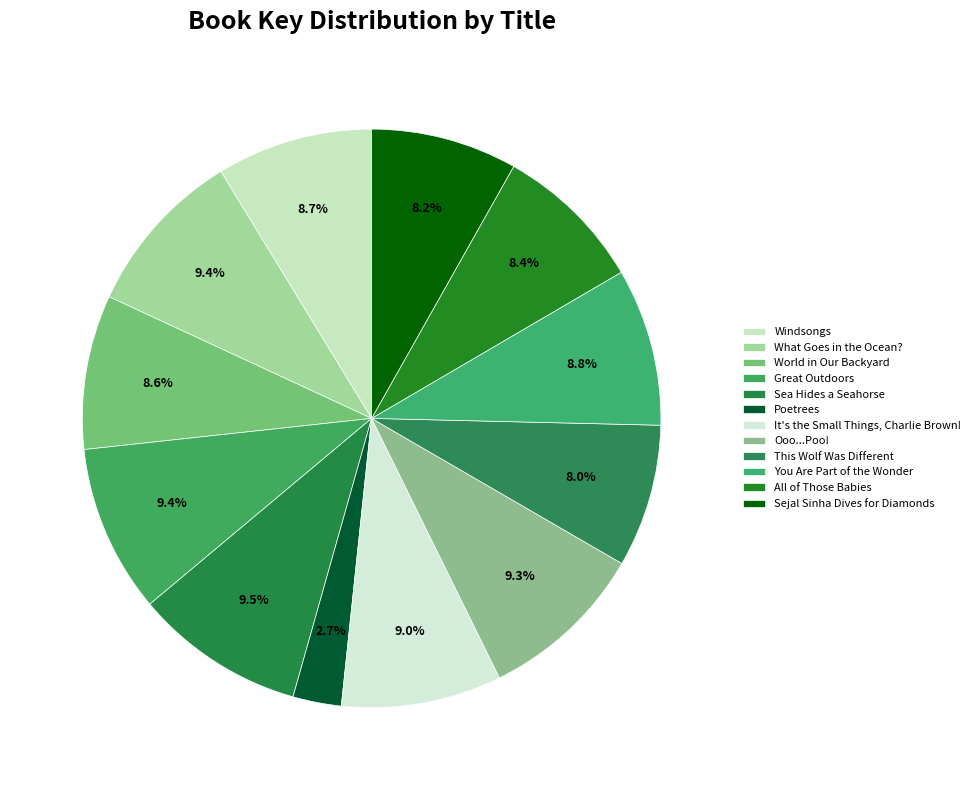

Count the number of slices in the pie.

12